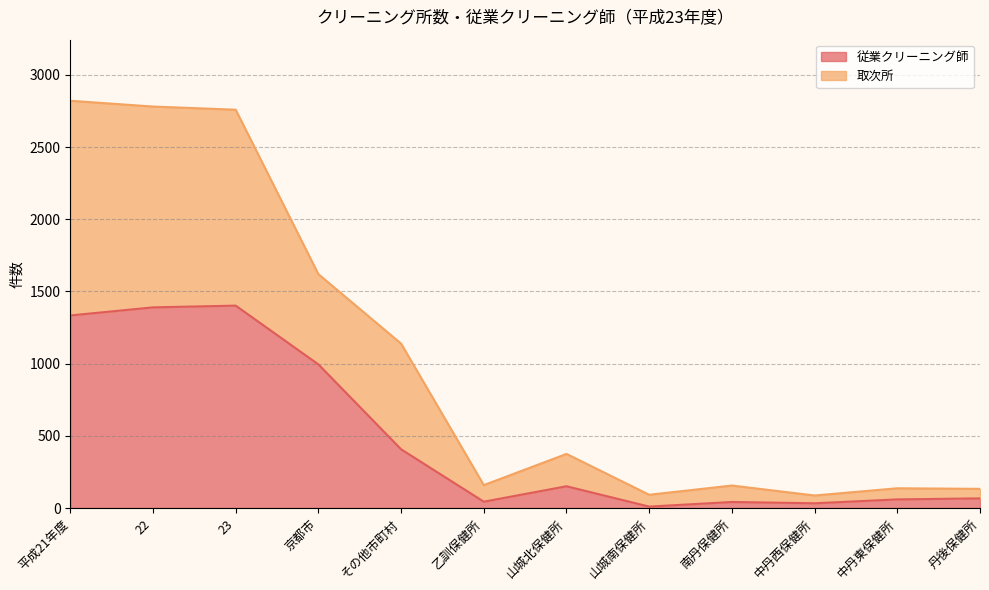

Which category has the lowest value in the 取次所 series?

中丹西保健所